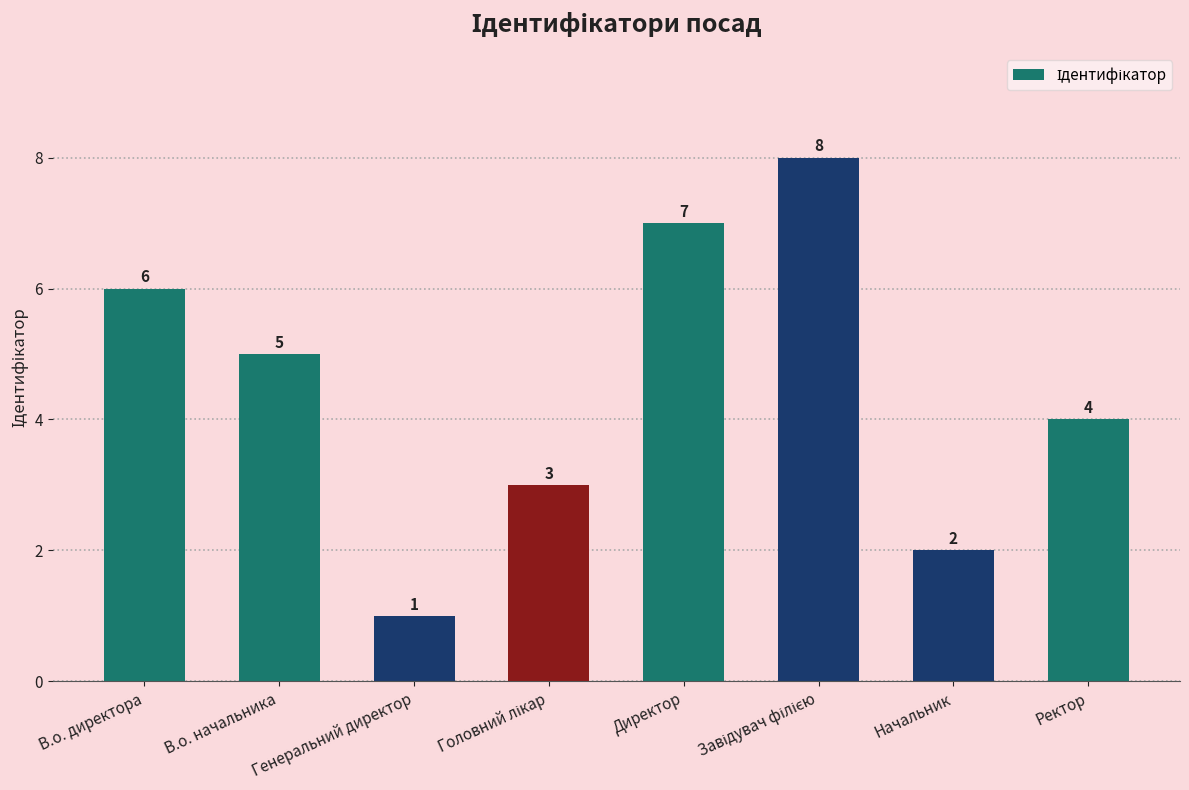

What is the change in value from Начальник to Ректор?

+2